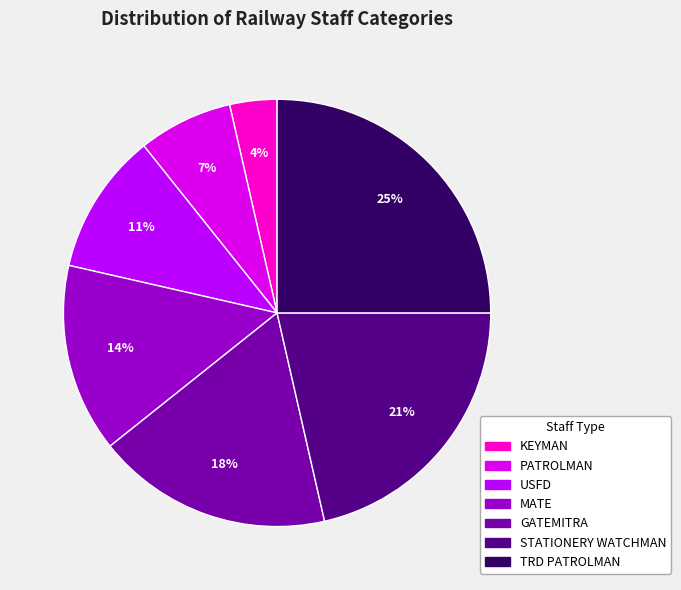

True or false: PATROLMAN accounts for 13% of the total.

False